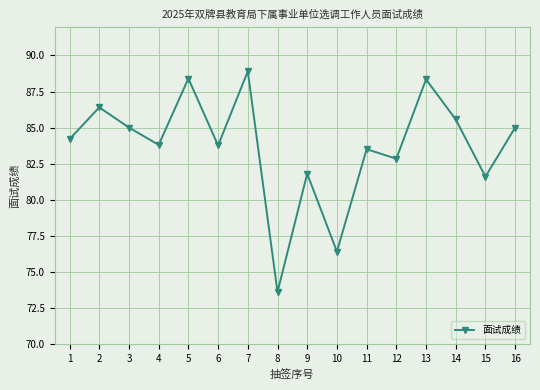

Between 12 and 15, which is larger?

12